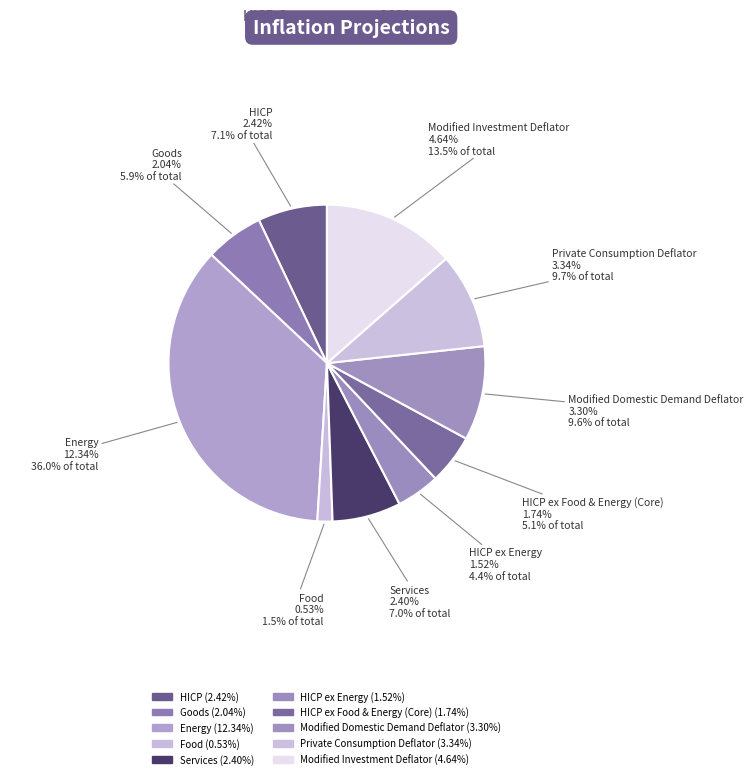

Is Energy the majority of the pie?

No